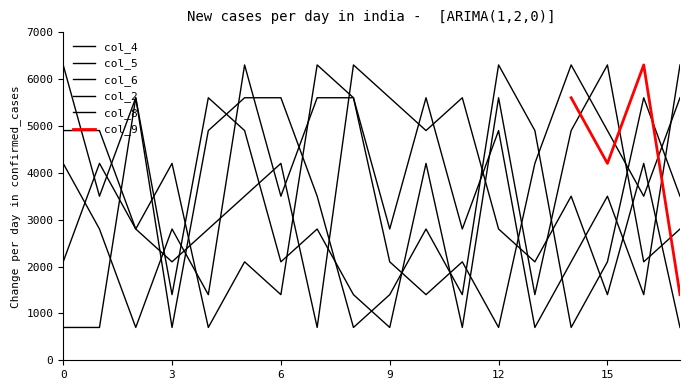

Is the value of col_4 at 2 greater than the value of col_6 at 8?

Yes